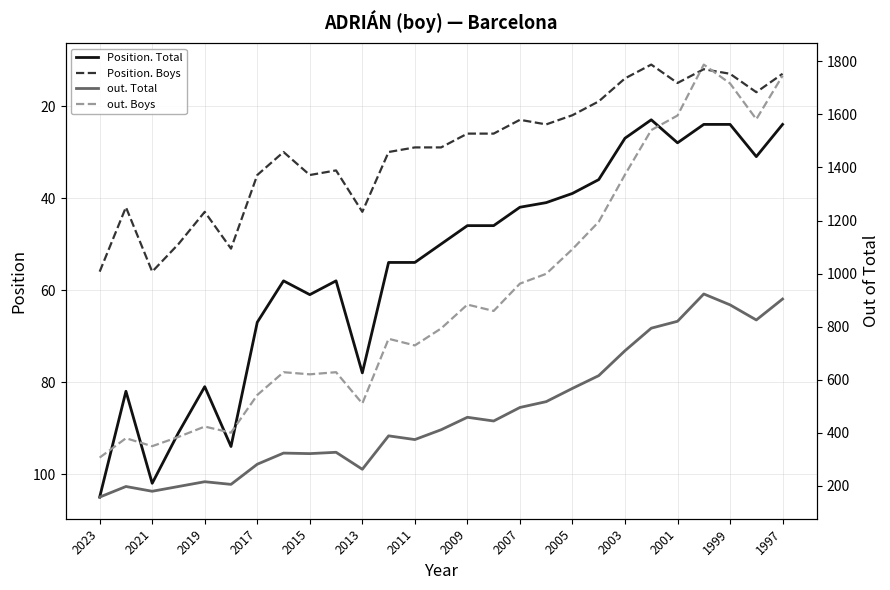

The value of Position. Total at 2021 is 176. True or false?

False